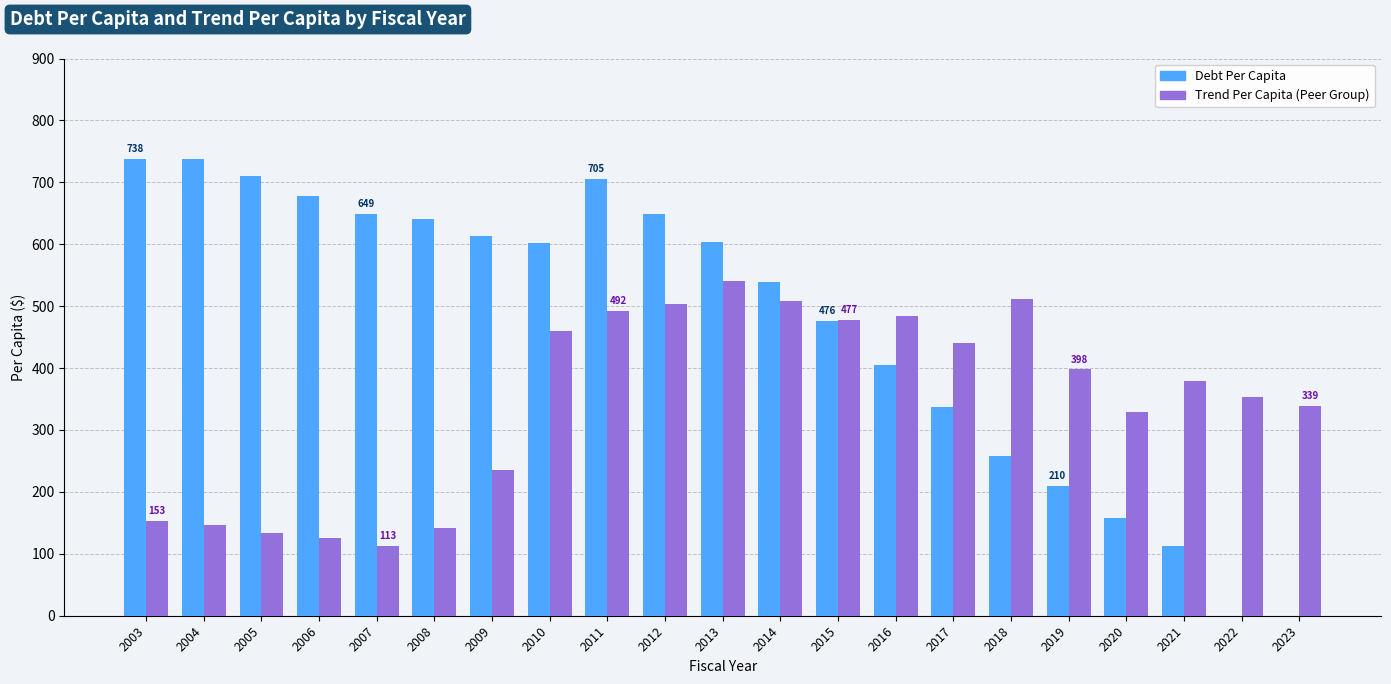

What is the greatest value displayed?

737.5